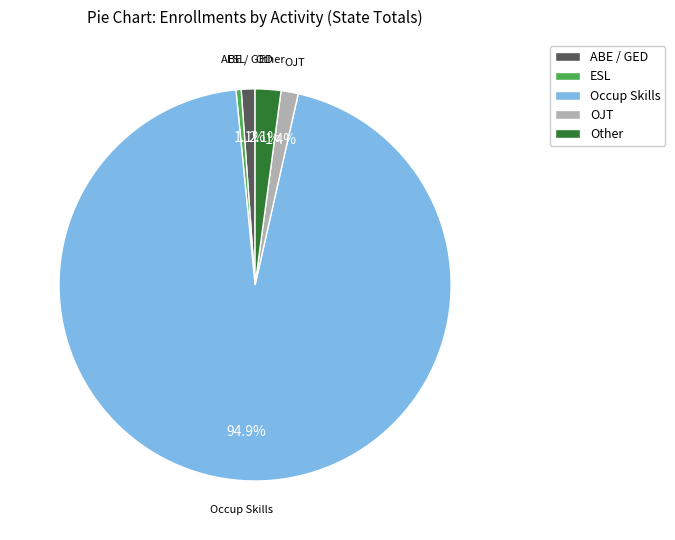

How many segments does this pie chart have?

5